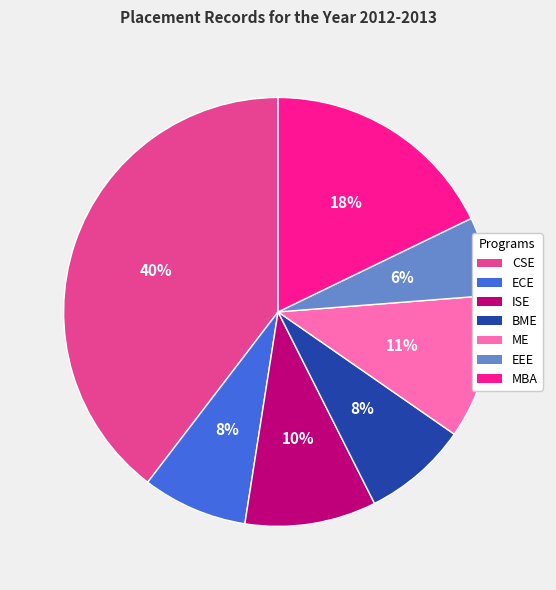

How many slices are in this pie chart?

7